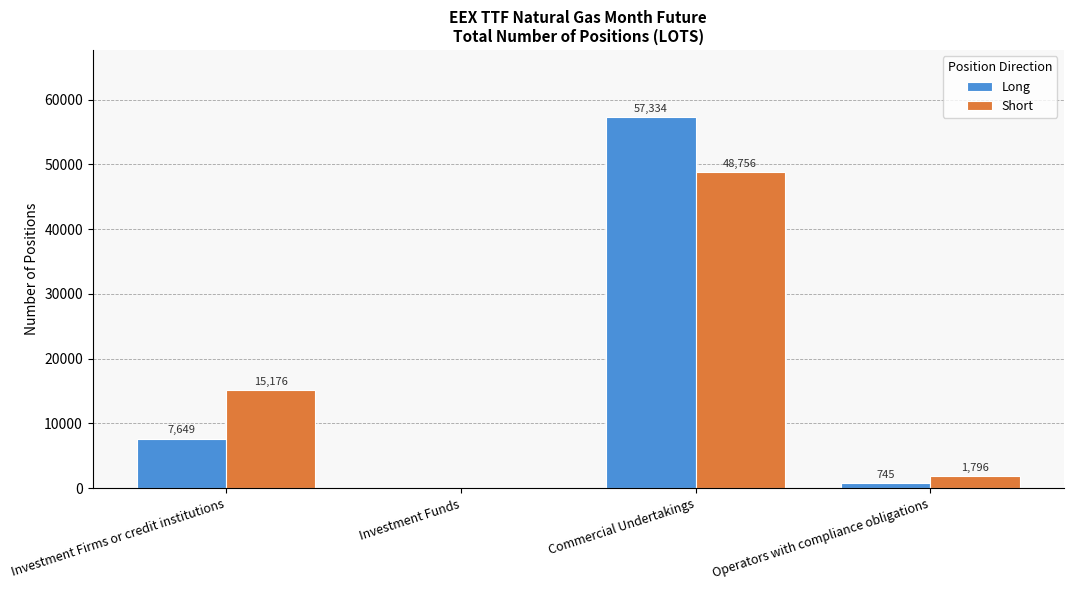

Is the value of Long at Operators with compliance obligations greater than the value of Short at Operators with compliance obligations?

No